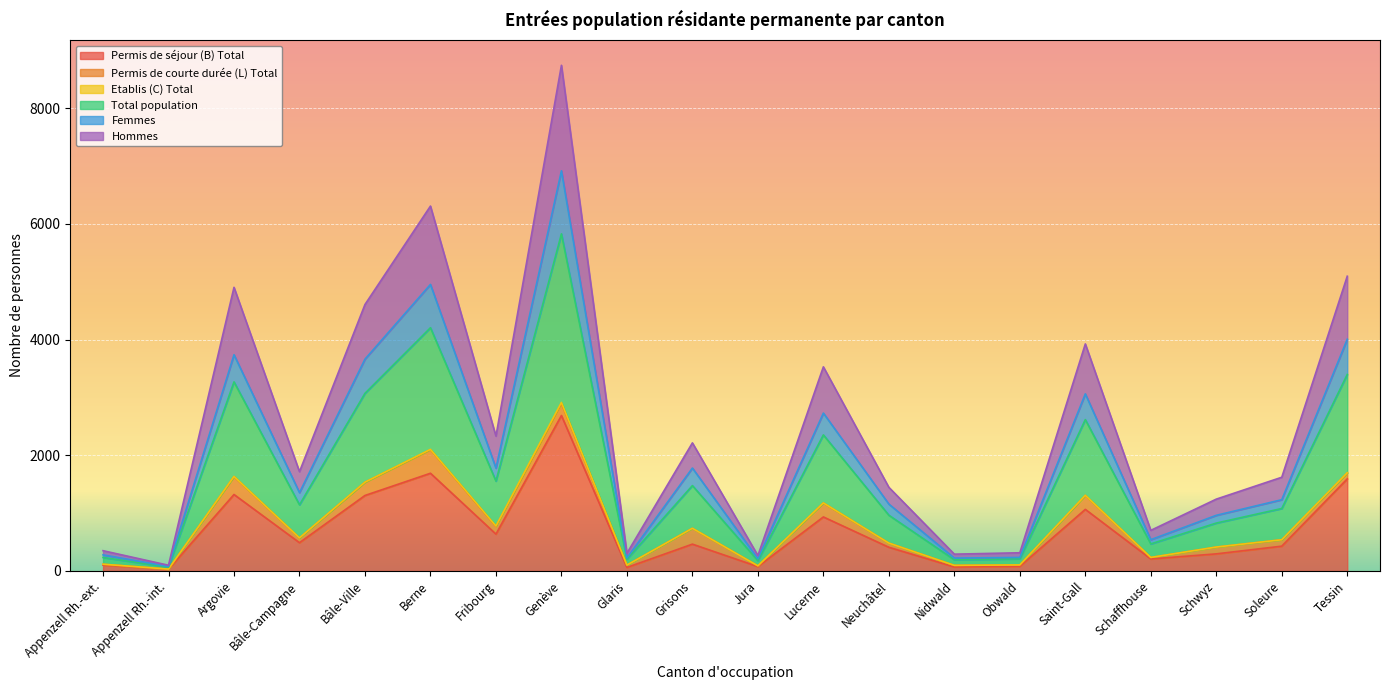

How many interior local peaks does the Femmes series have?

6